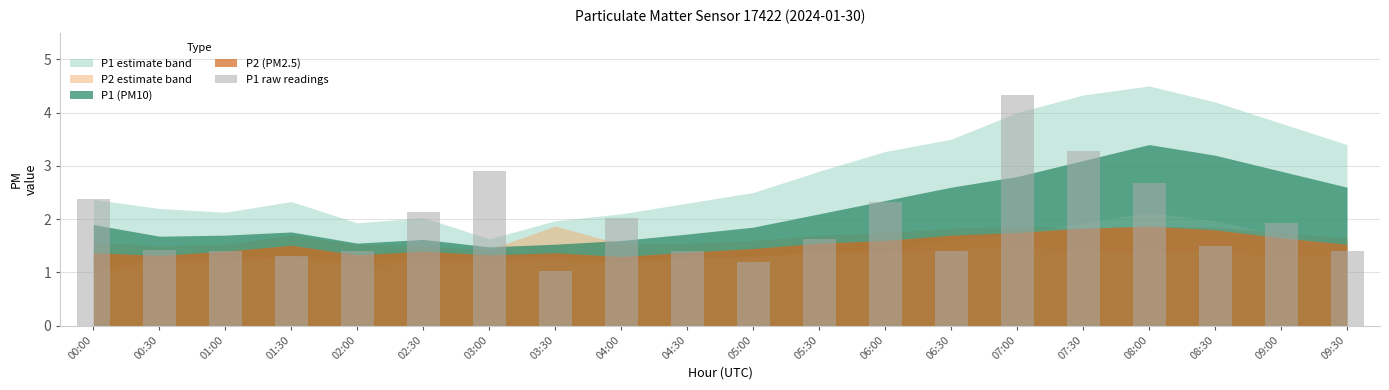

Reading left to right, list all the values displayed in this chart.

2.4	1.4	1.4	1.3	1.4	2.1	2.9	1.0	2.0	1.4	1.2	1.6	2.3	1.4	4.3	3.3	2.7	1.5	1.9	1.4